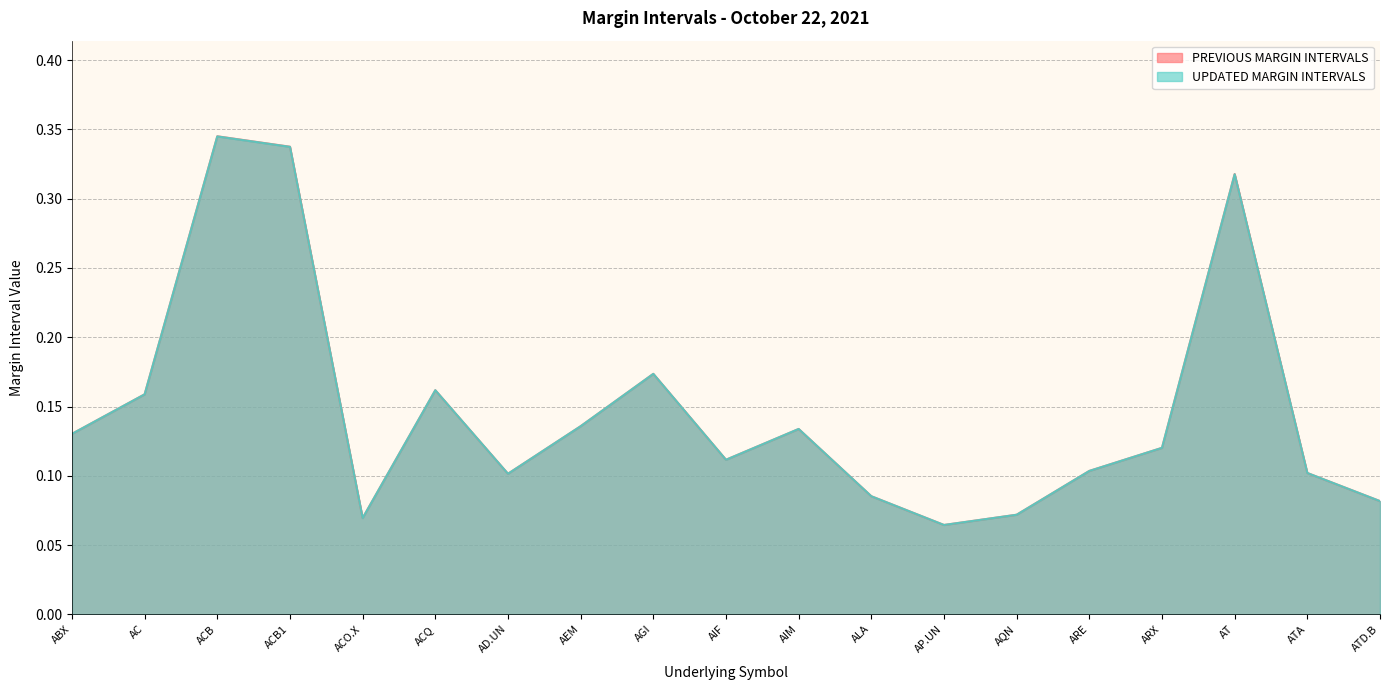

At which label does PREVIOUS MARGIN INTERVALS reach its minimum?

AP.UN